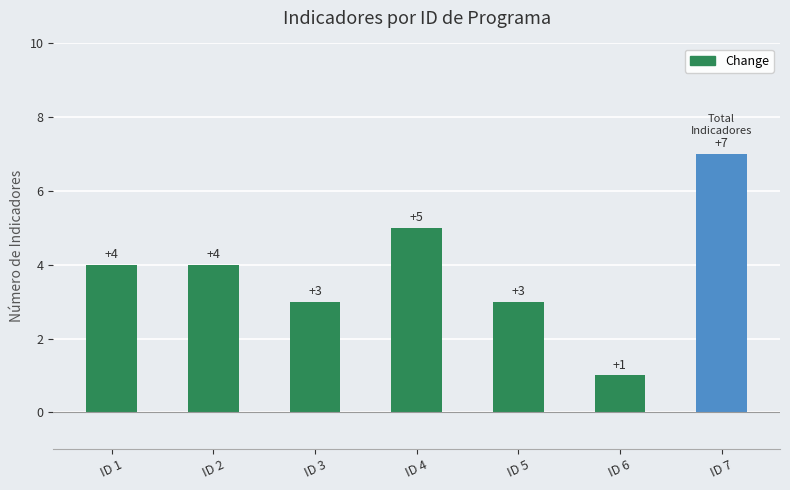

What is the smallest value displayed?

1